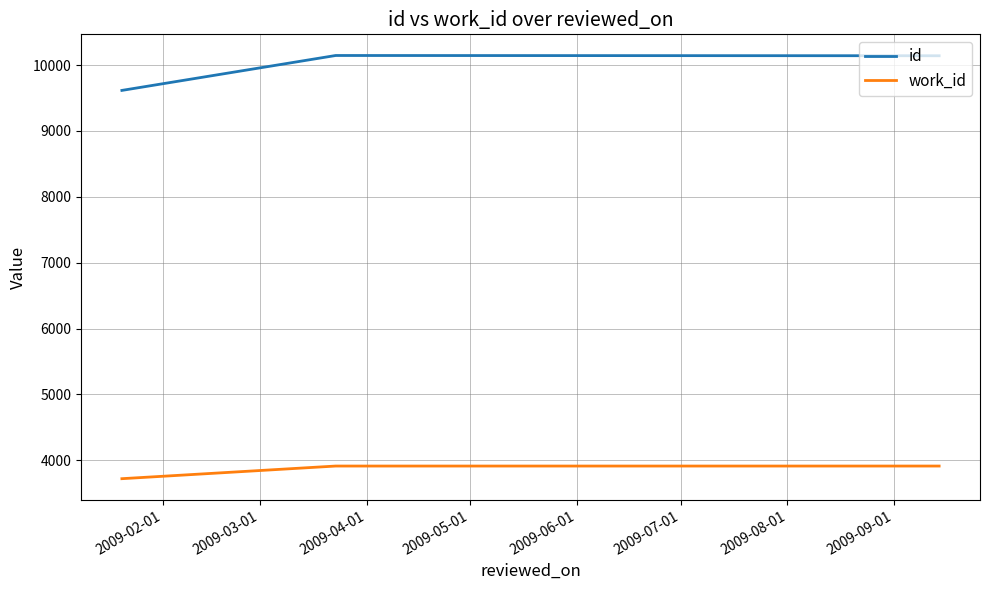

How many work_id values are between 3721 and 3913?

3